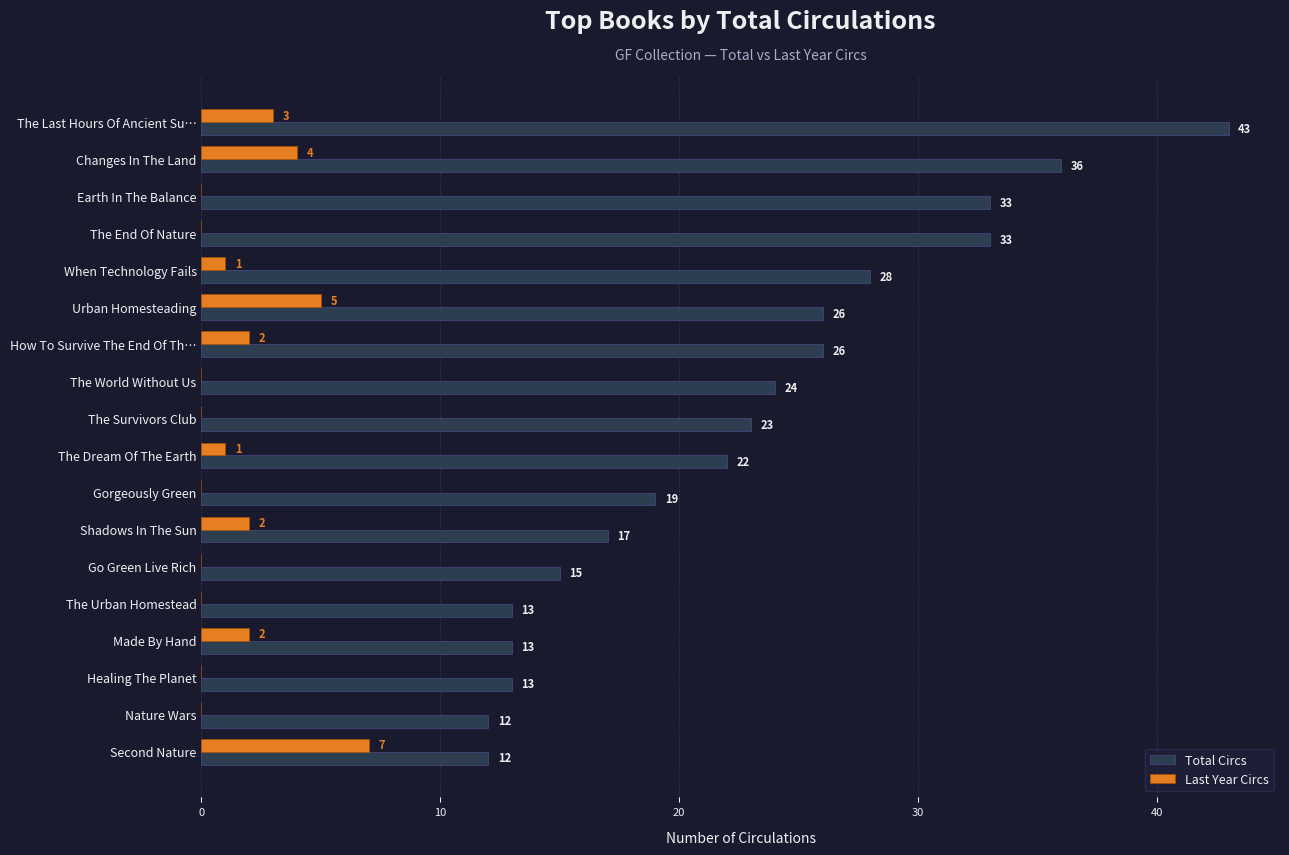

Which label corresponds to the largest value in the chart?

The Last Hours Of Ancient Su…